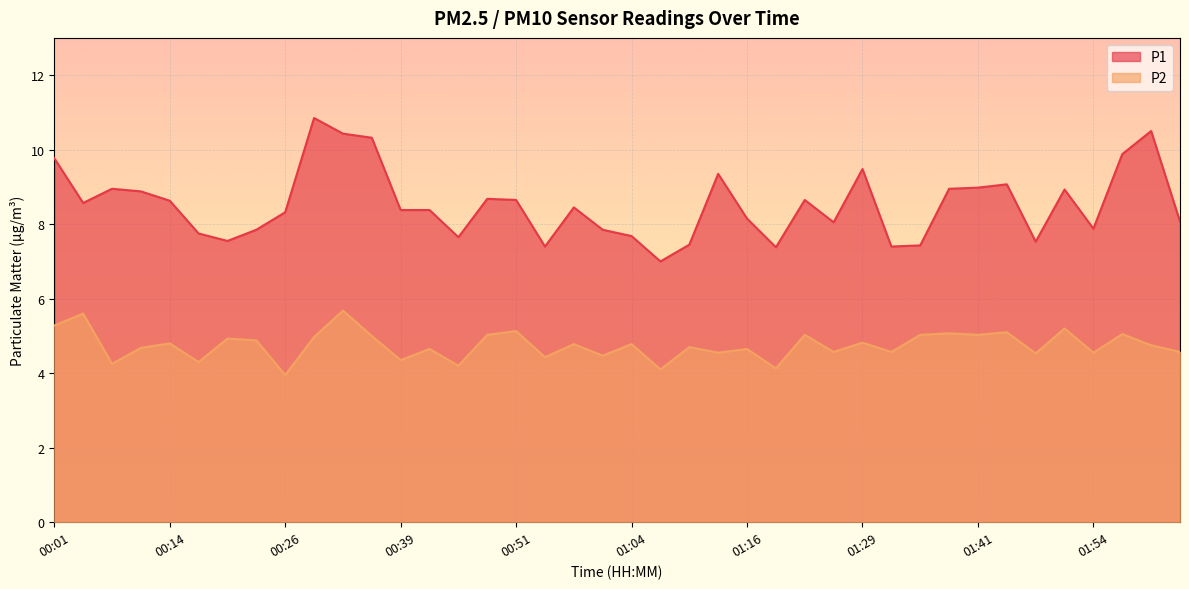

True or false: P1 and P2 intersect in this chart.

False